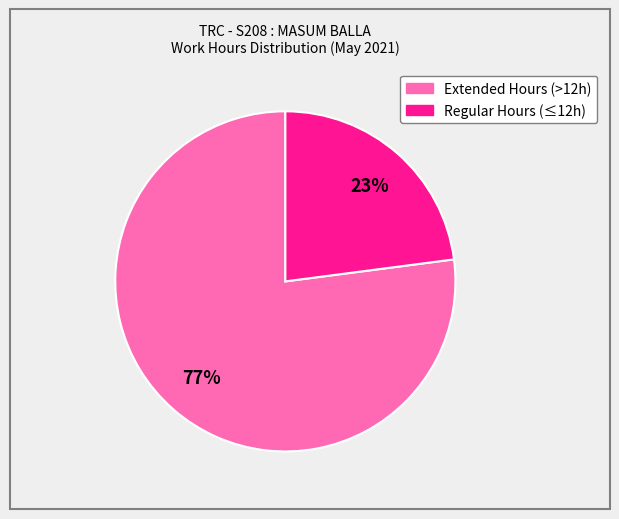

To the nearest percent, what is the difference between the largest and smallest slice percentages?

54%